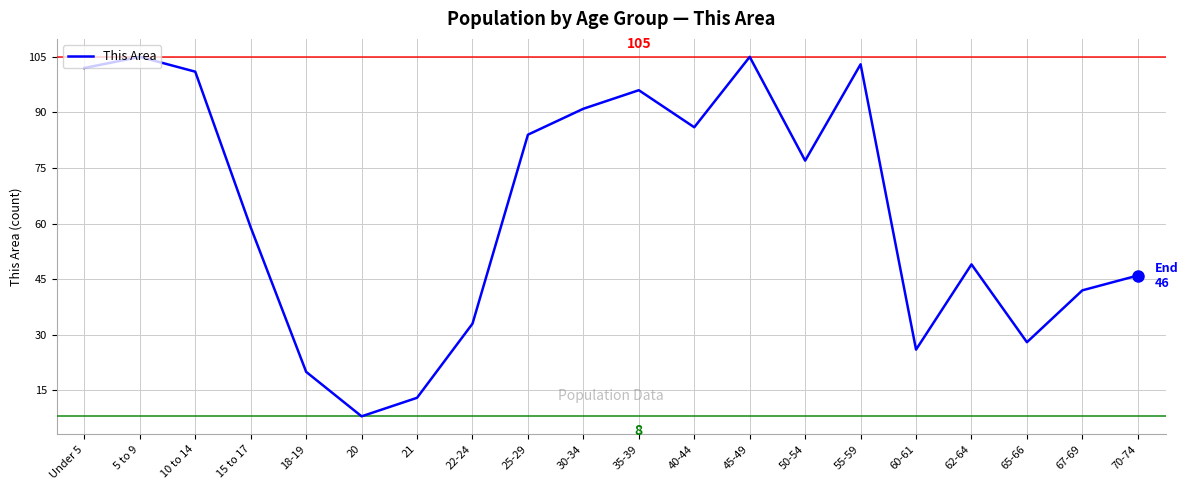

What is the difference between the maximum and minimum values?

97